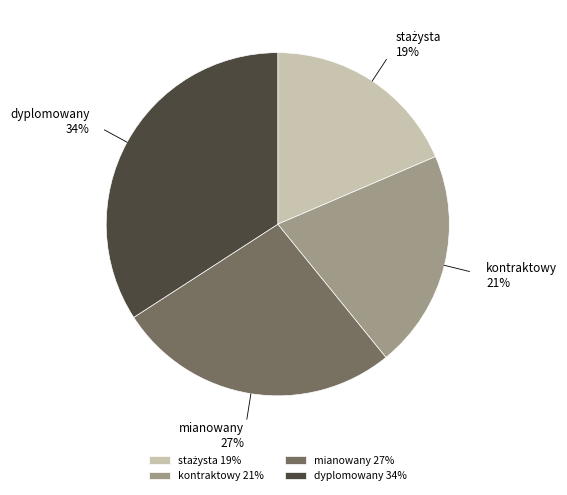

True or false: kontraktowy accounts for 21% of the total.

True